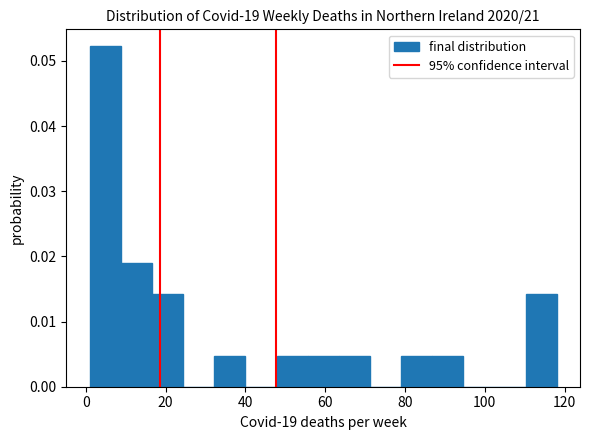

Read against the x-axis, roughly where is the centre of the tallest bar?

4